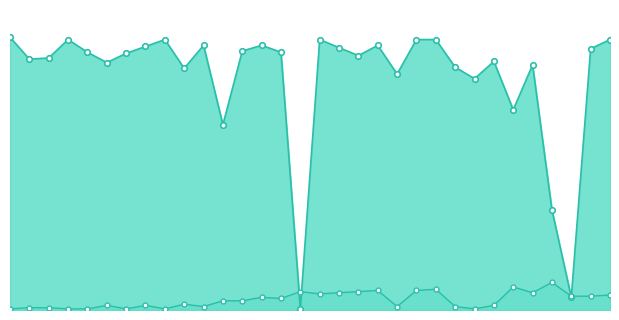

Where does the Peak Position series first go above 8?

14